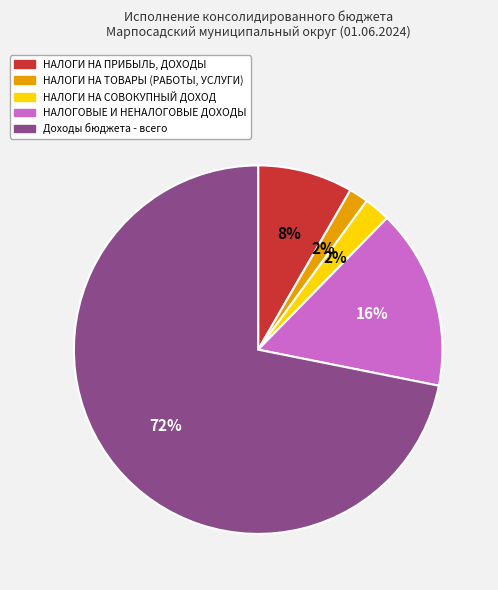

What percentage is the НАЛОГОВЫЕ И НЕНАЛОГОВЫЕ ДОХОДЫ slice, to the nearest percent?

16%